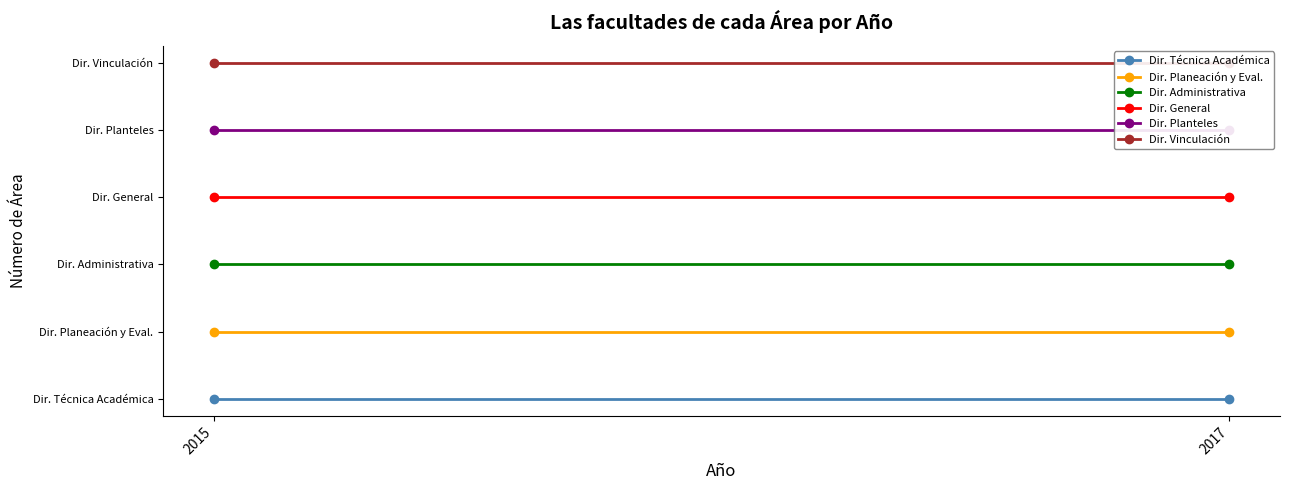

Which series changed the most between 2015 and 2017?

Dir. Técnica Académica